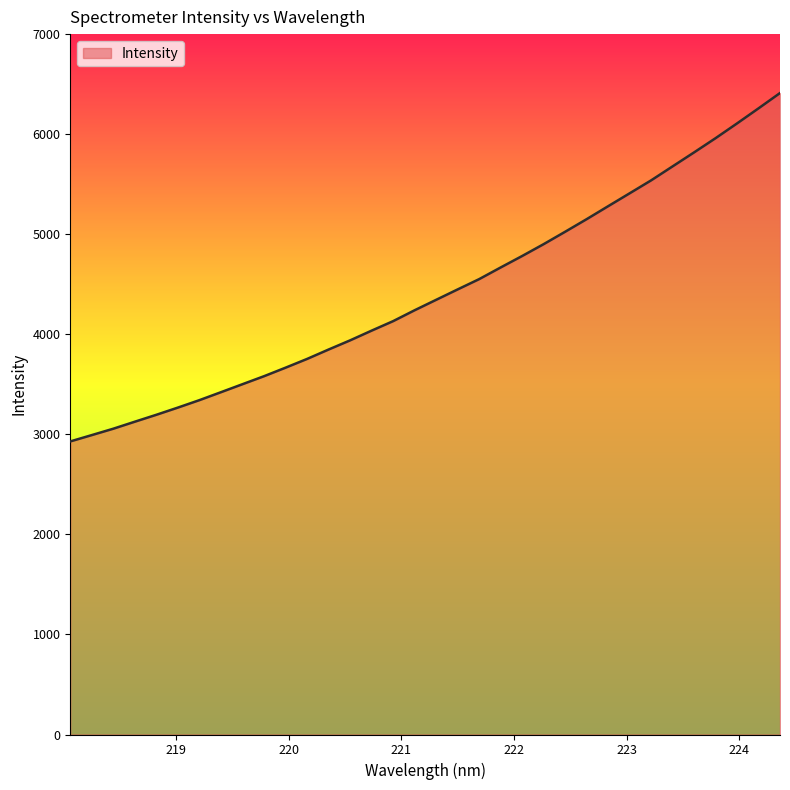

What is the greatest value displayed?

6411.0